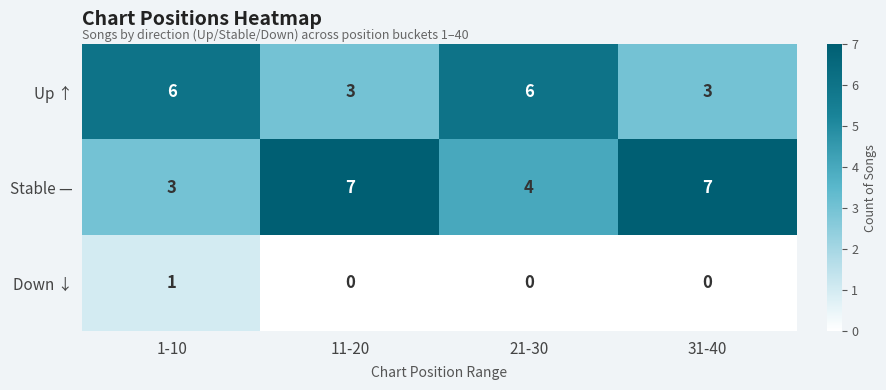

The Down ↓ series shows 0 at 31-40. True or false?

True